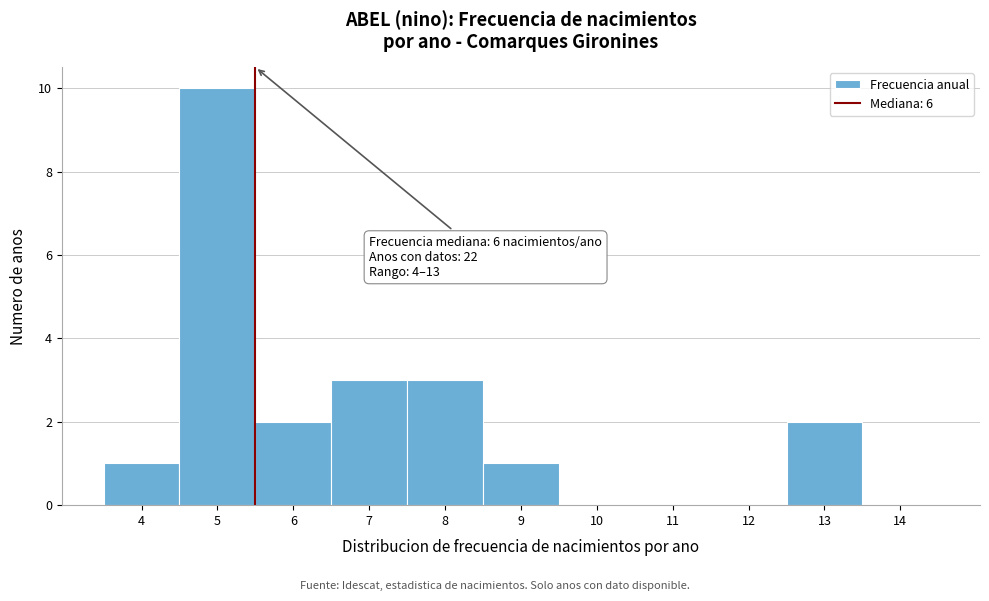

Which range on the x-axis has the tallest bar?

4.5 to 5.5